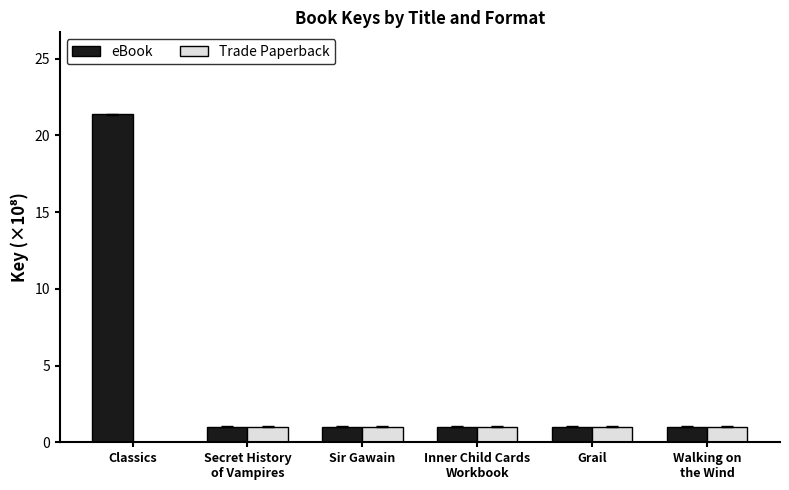

Reading left to right, transcribe all the data shown in this chart.

eBook: 21.4	1.0	1.0	1.0	1.0	1.0
Trade Paperback: 0.0	1.0	1.0	1.0	1.0	1.0